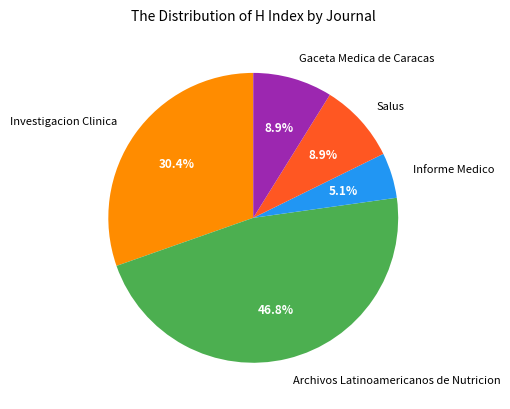

What is the smallest slice in the pie chart?

Informe Medico